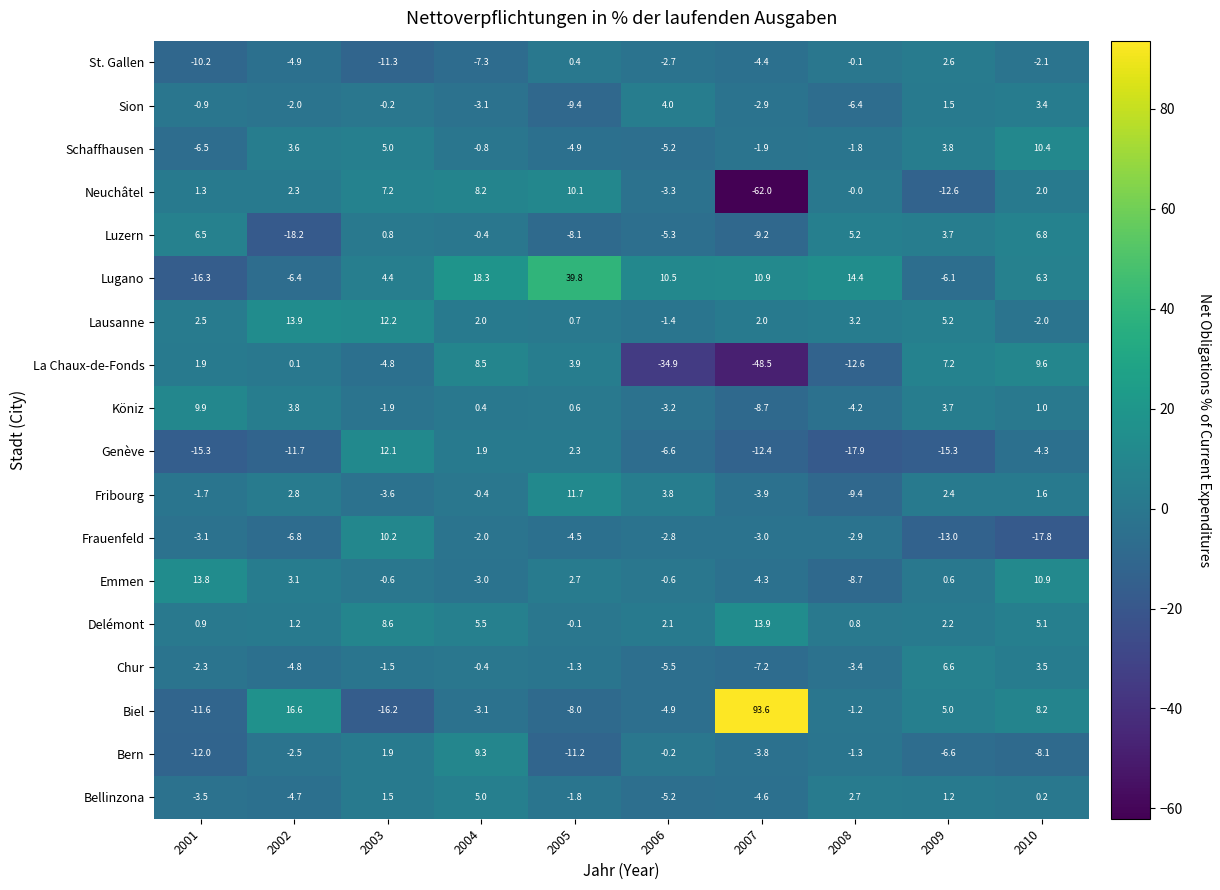

How many series are shown in this chart?

18